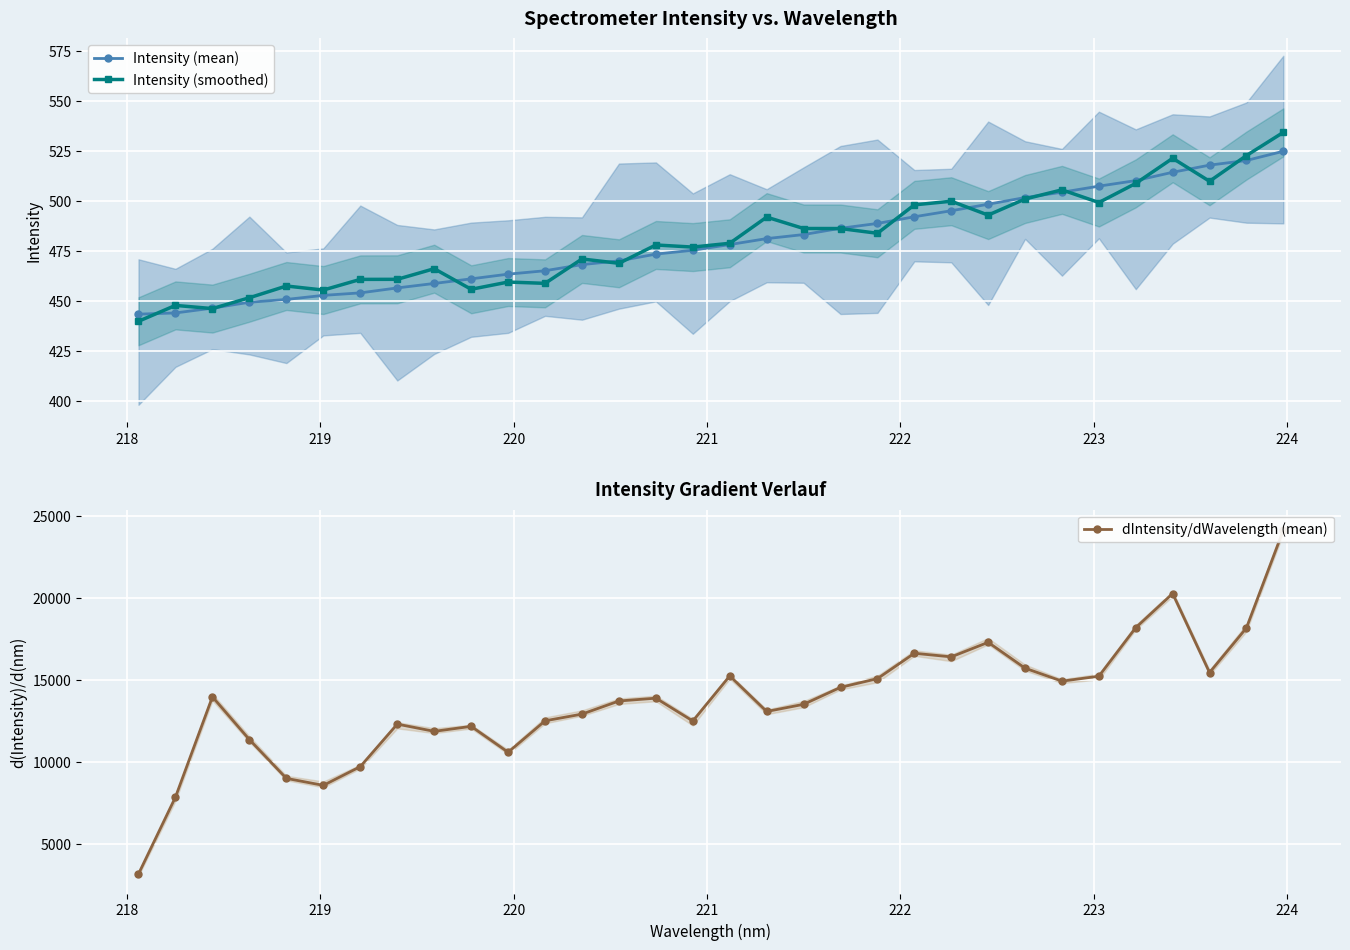

What is the value of the Intensity (smoothed) point at the 29th from the left?

521.3